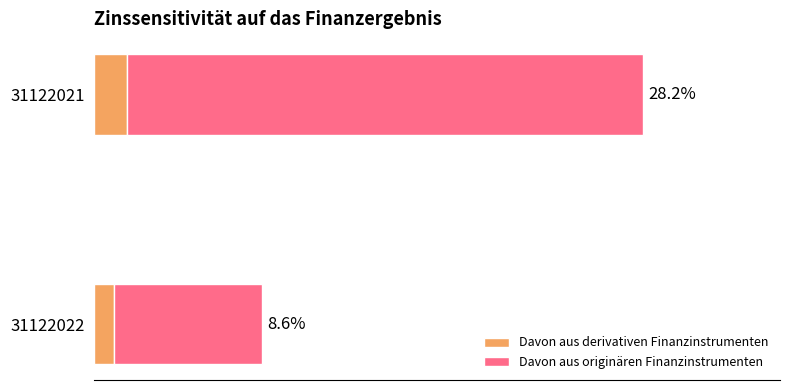

Which series has the widest spread of values?

Davon aus originären Finanzinstrumenten